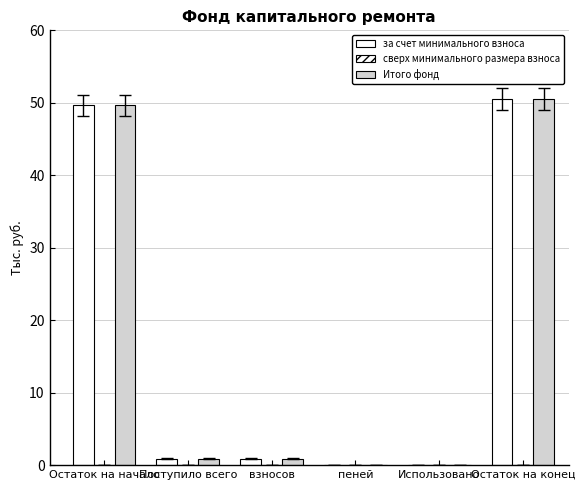

Count the number of data series in this chart.

2